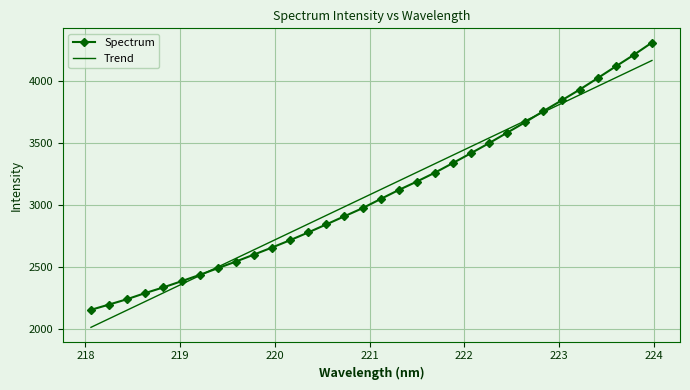

What is the smallest value displayed?

2013.4